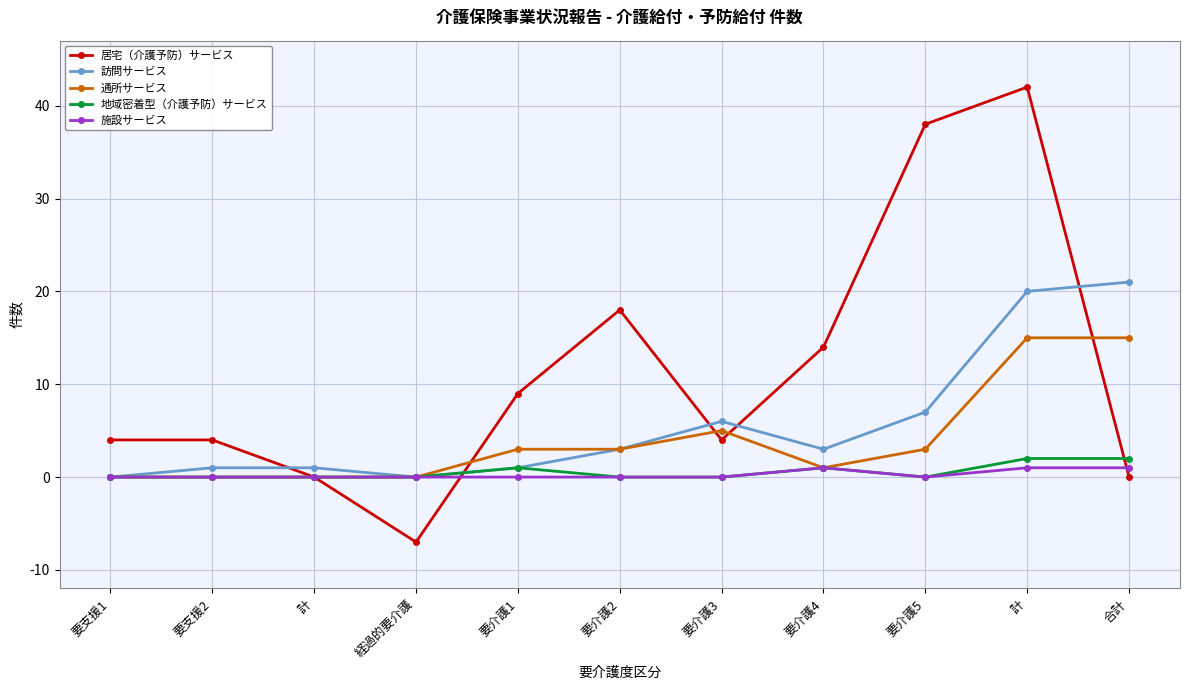

How many values in the 通所サービス series are below 3?

5